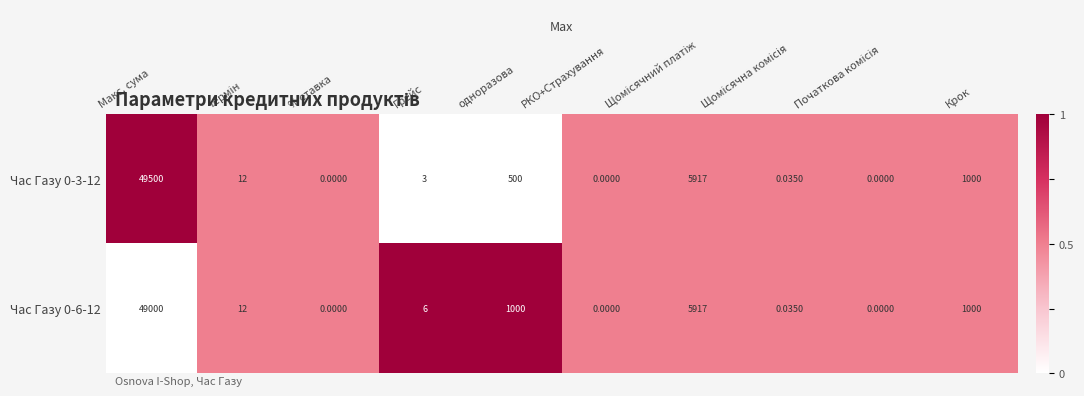

At which category is the sum across all series the highest?

Макс. сума